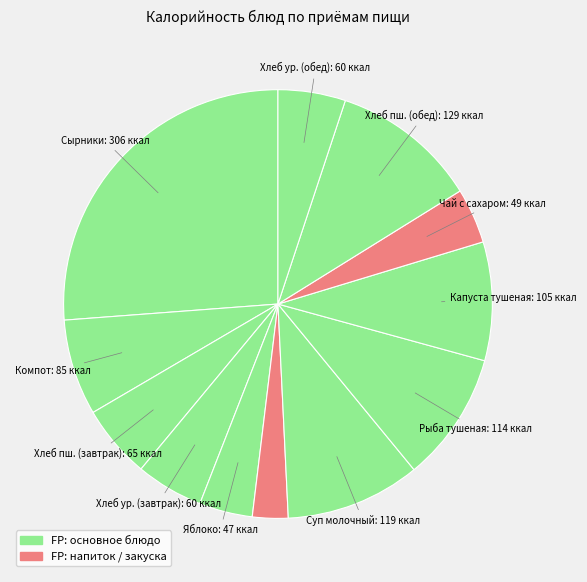

Is there any slice that represents more than half of the pie?

No